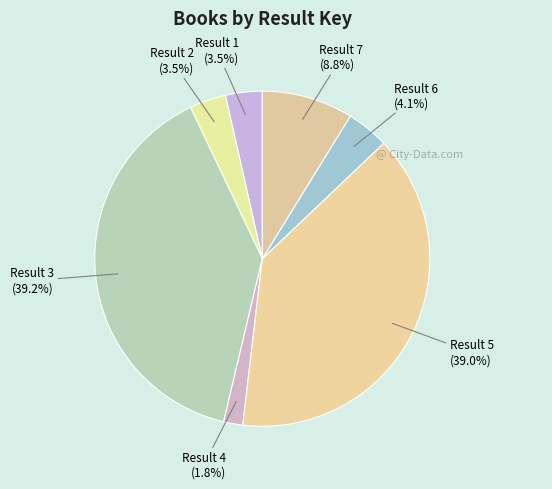

How many slices are in this pie chart?

7